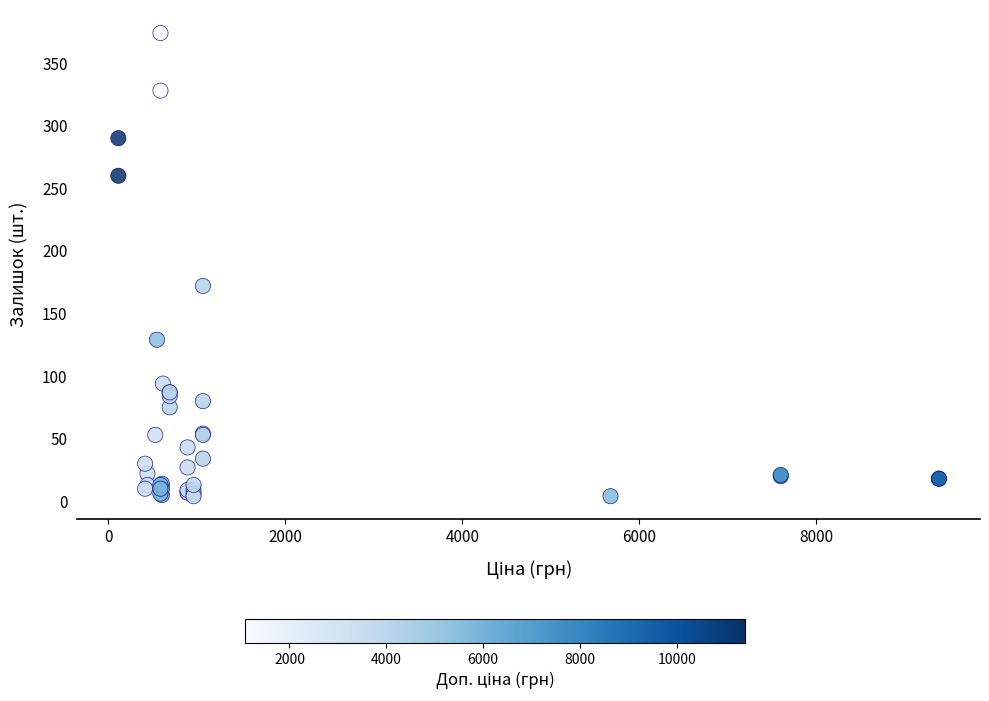

What Y value in the scatter plot is closest to 189?

172